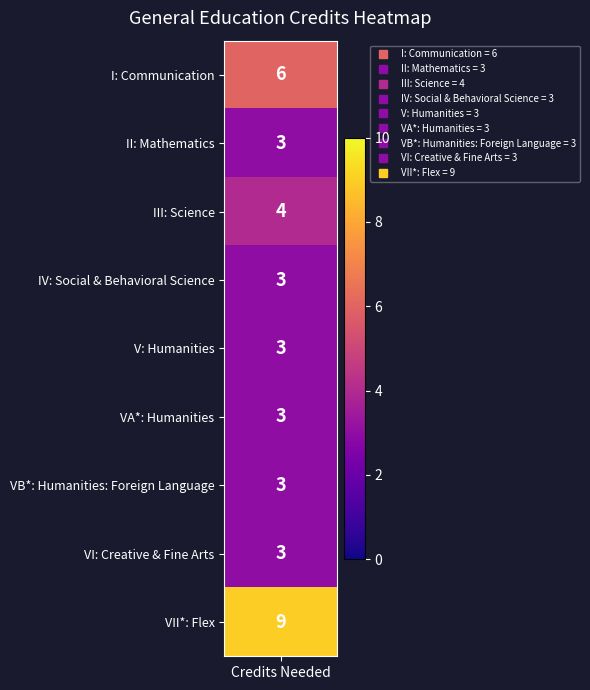

Reading left to right, transcribe all the data shown in this chart.

credits=6	1=3	2=4	3=3	4=3	5=3	6=3	7=3	8=9